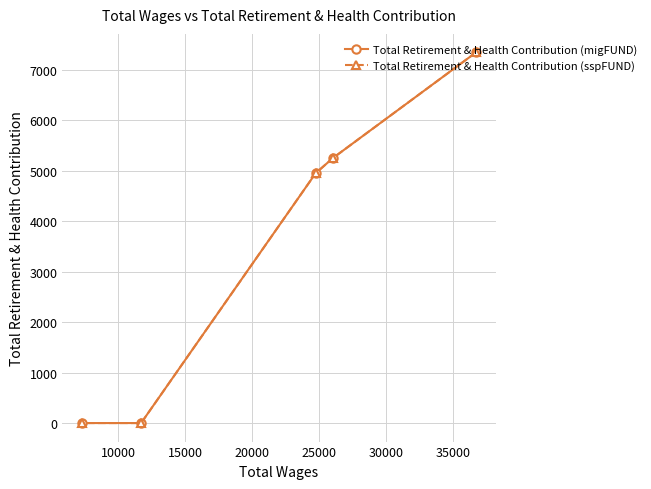

What is the maximum value for Total Retirement & Health Contribution (migFUND)?

7346